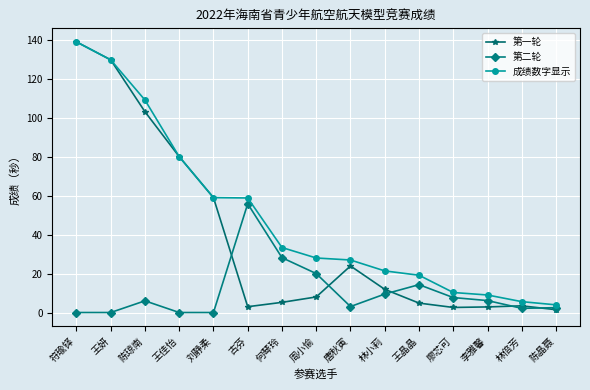

How many data points in 成绩数字显示 are less than 28?

7